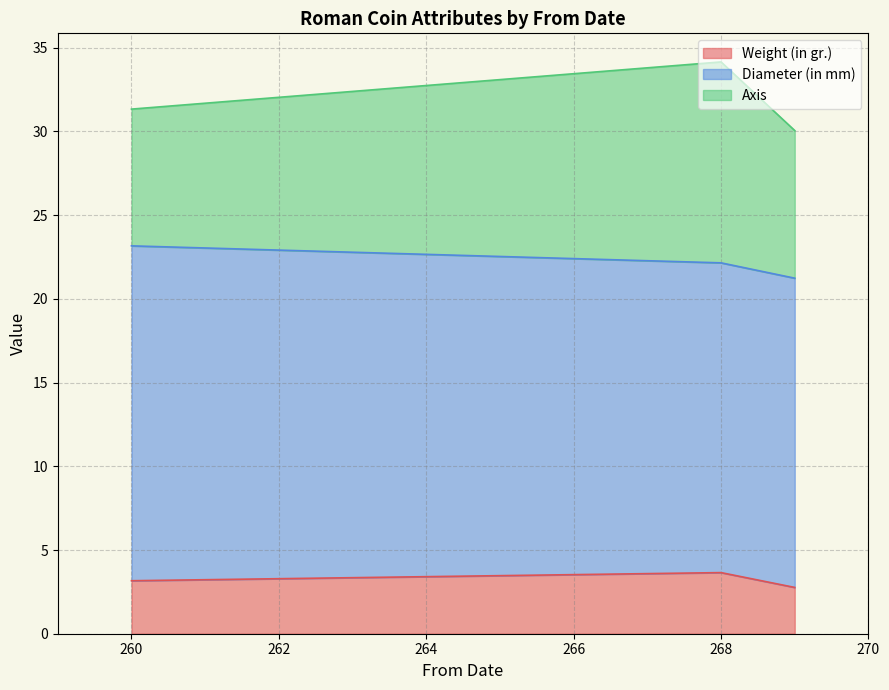

What are all the series names shown in the legend?

Weight (in gr.), Diameter (in mm), Axis